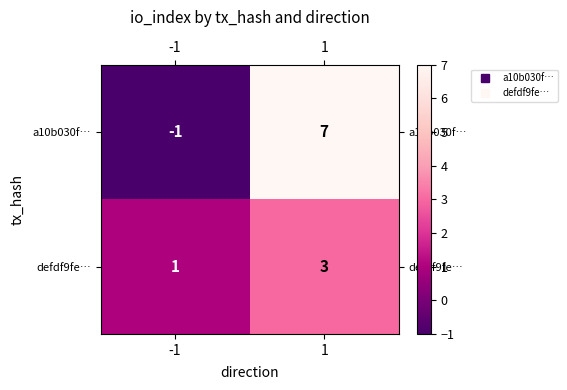

Which series has the largest range (max minus min)?

a10b030f…